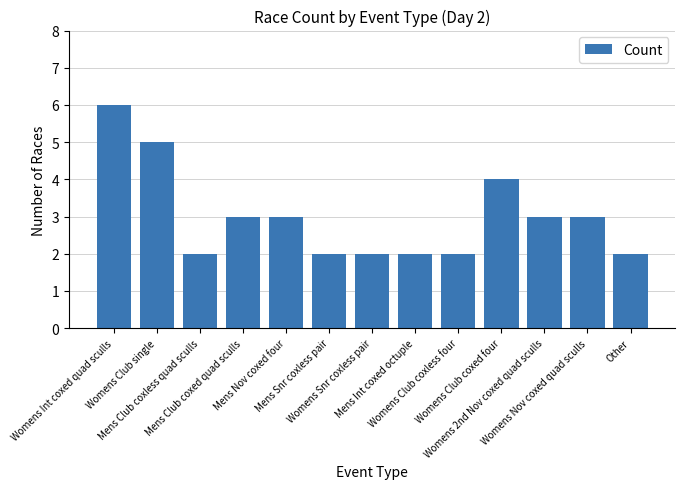

Which has a higher value, Other or Womens Club single?

Womens Club single